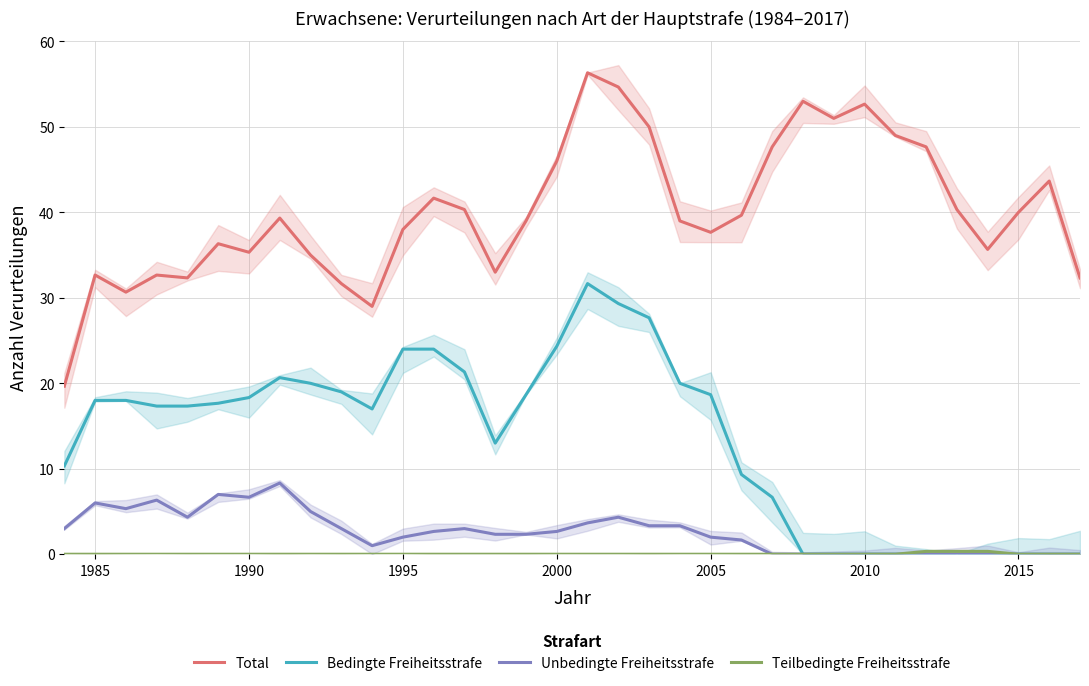

True or false: Unbedingte Freiheitsstrafe and Total cross at least once.

False